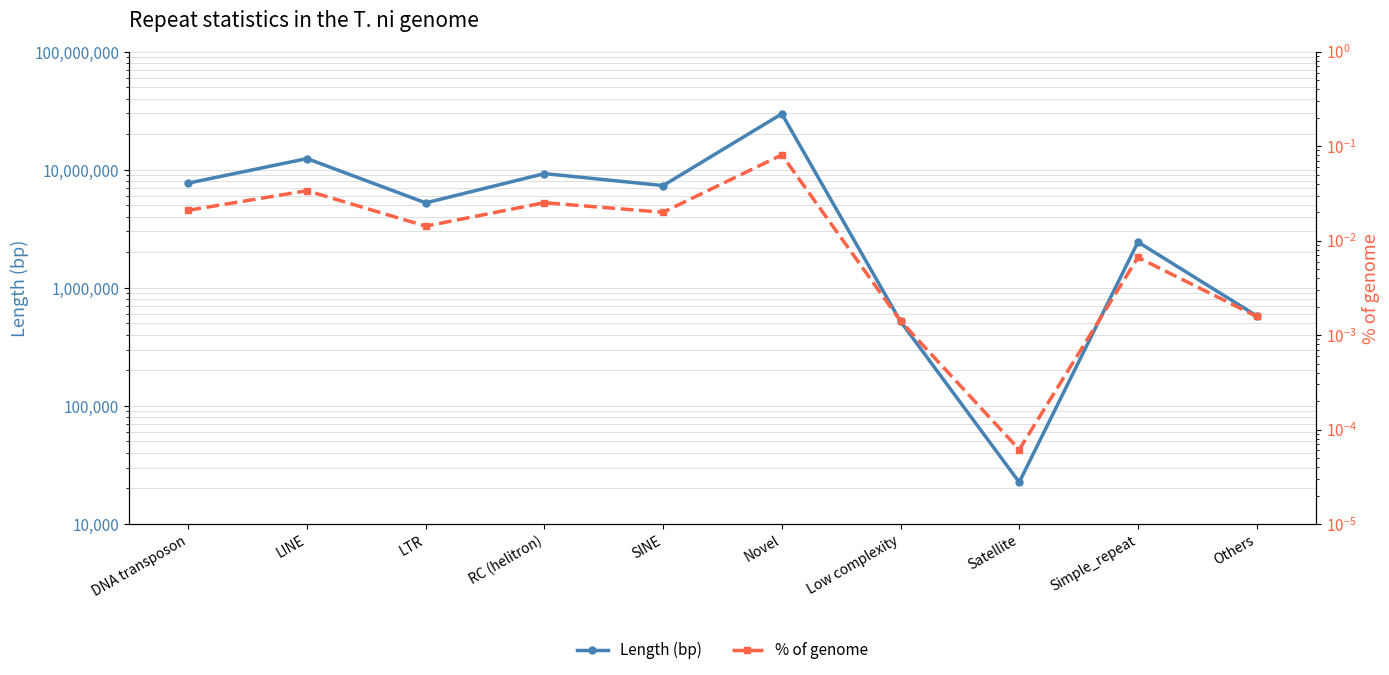

In Length (bp), how many points are lower than both neighbors (excluding endpoints)?

3